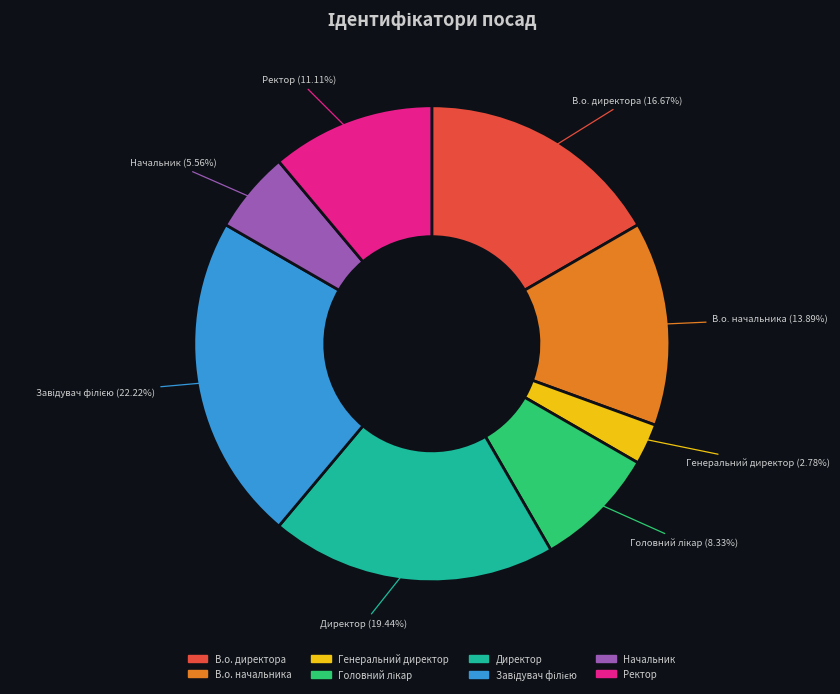

Which slice is the smallest?

Генеральний директор